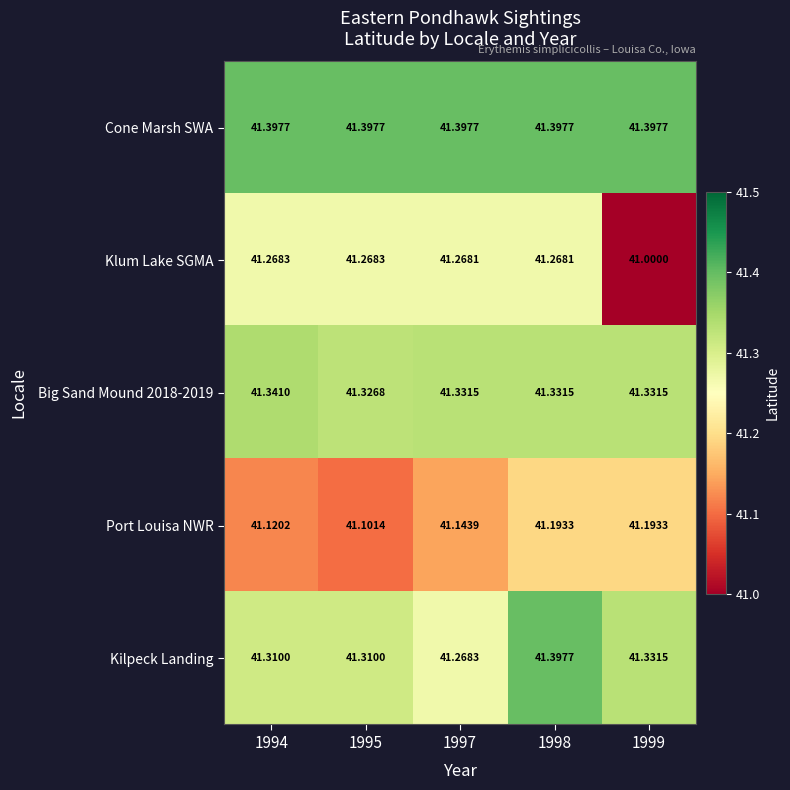

Is the value of Kilpeck Landing at 1994 greater than the value of Cone Marsh SWA at 1994?

No